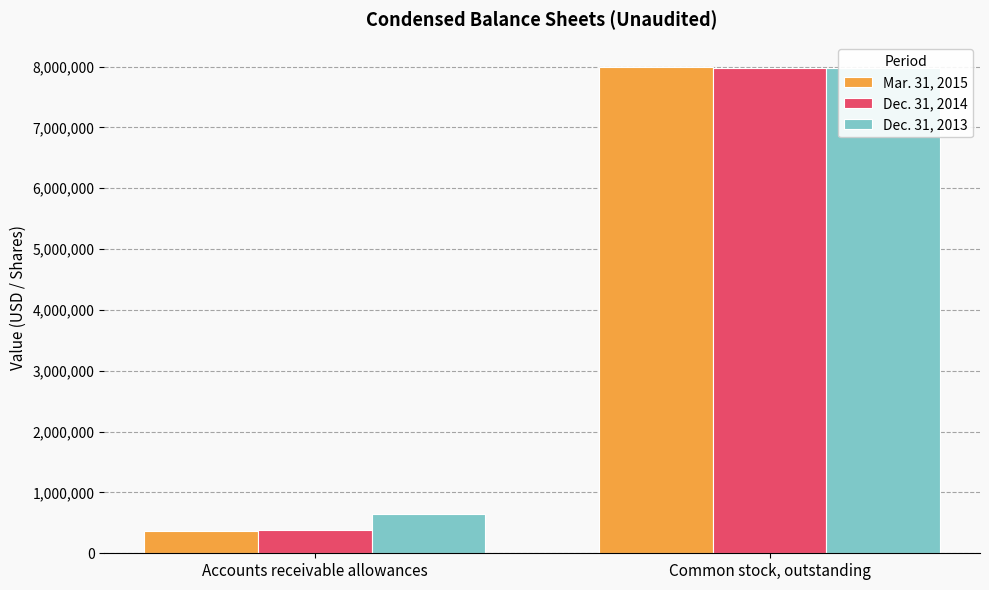

Reading left to right, what are all the values shown in this chart?

Mar. 31, 2015: Accounts receivable allowances=373332	Common stock, outstanding=7995204
Dec. 31, 2014: Accounts receivable allowances=381234	Common stock, outstanding=7982704
Dec. 31, 2013: Accounts receivable allowances=640456	Common stock, outstanding=7982704